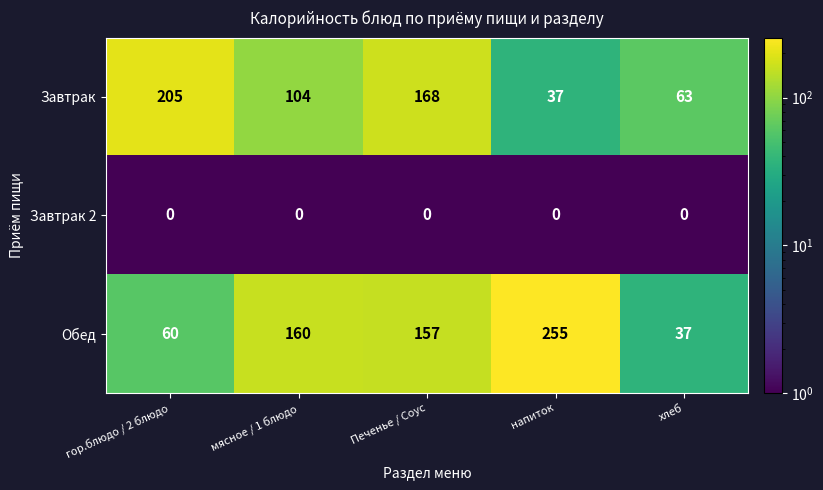

At which label does Обед first exceed 157?

мясное / 1 блюдо